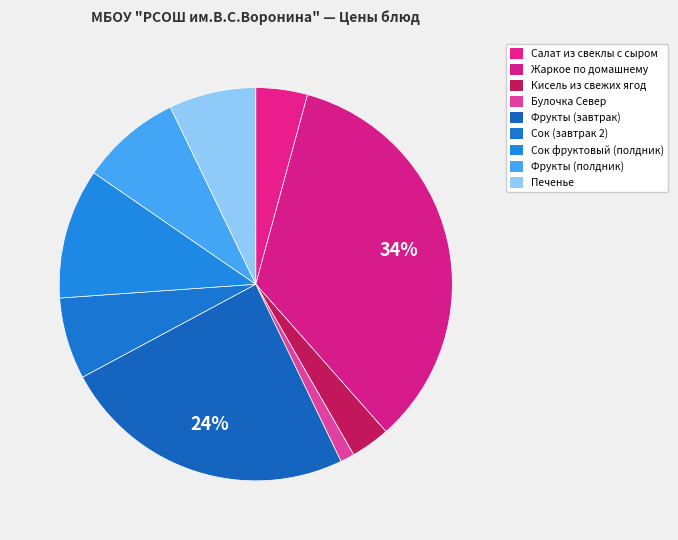

Rank the categories by value from highest to lowest.

Жаркое по домашнему, Фрукты (завтрак), Сок фруктовый (полдник), Фрукты (полдник), Печенье, Сок (завтрак 2), Салат из свеклы с сыром, Кисель из свежих ягод, Булочка Север